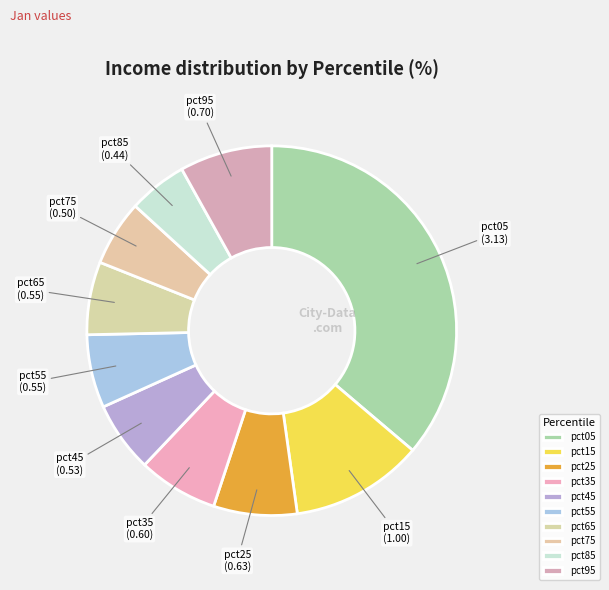

What is the smallest slice in the pie chart?

pct85